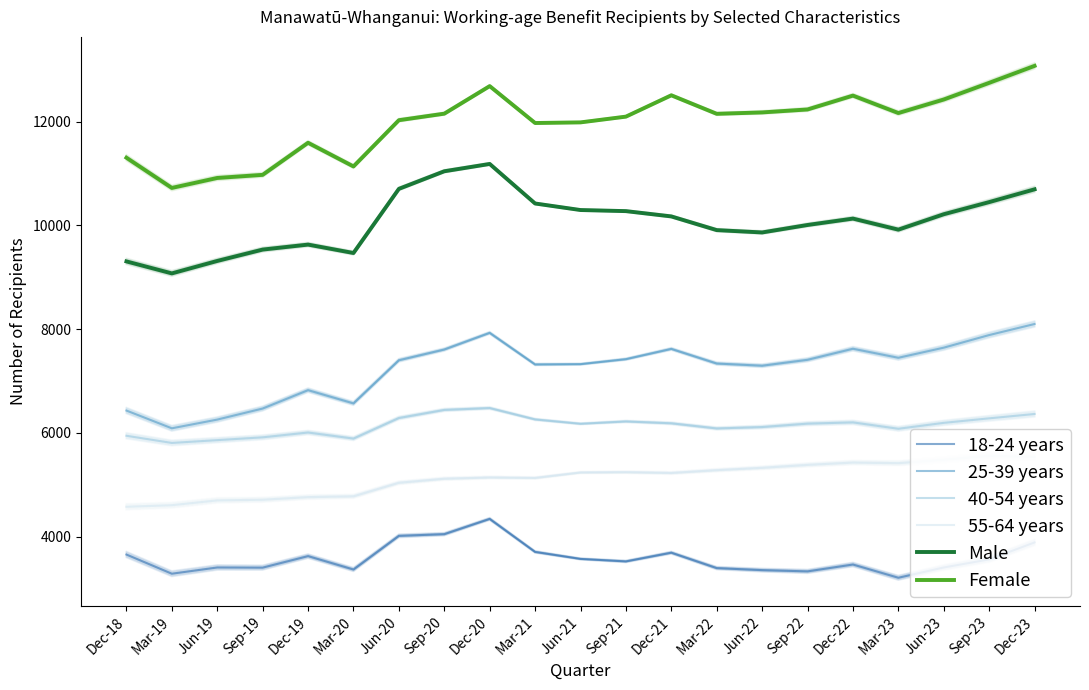

The value of 55-64 years at Sep-22 is 5385. True or false?

True